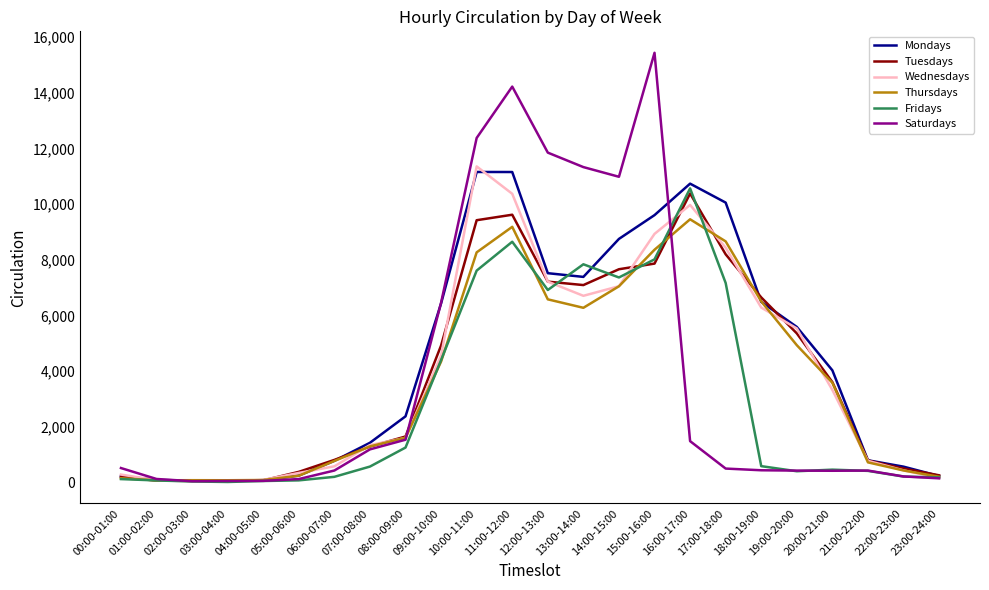

Is it true that Fridays equals 7036 at 16:00-17:00?

False